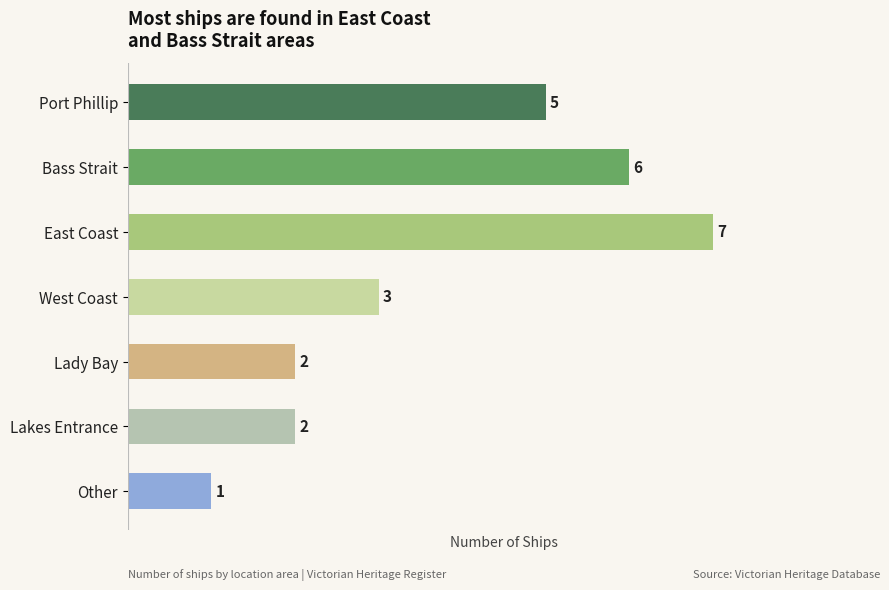

What is the change in value from Port Phillip to Lady Bay?

-3